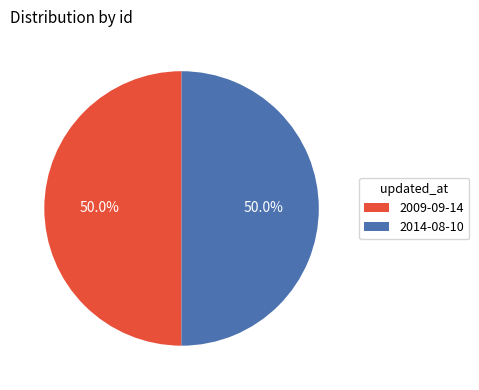

What is the total percentage of 2014-08-10 and 2009-09-14?

100.0%